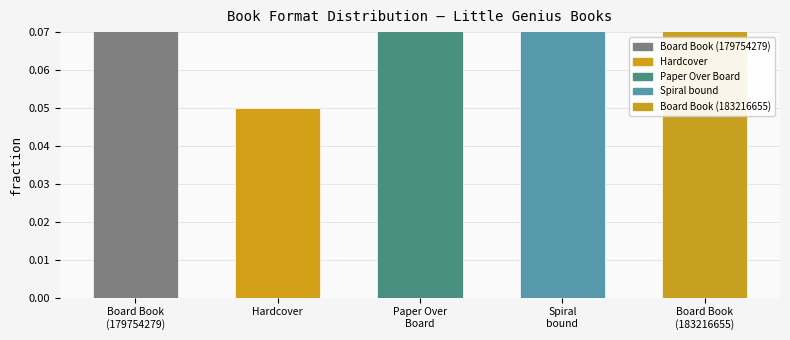

What is the difference between the maximum and second lowest values?

0.2